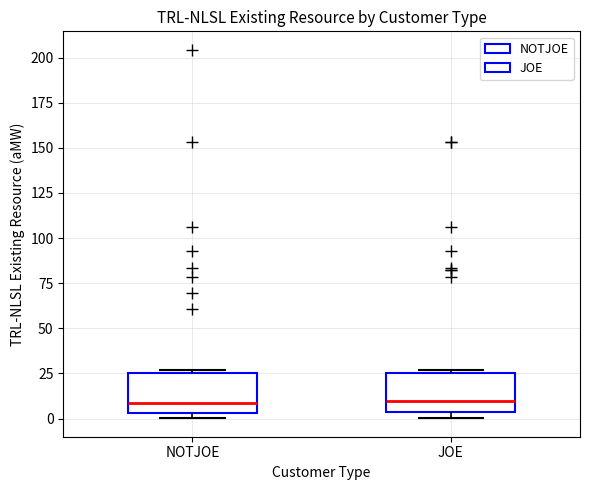

Reading left to right, read every box against the y-axis: the position of its median line, the range the box covers, and the ends of its whiskers. The values are not printed on the chart, so give them approximately, as read against the axis.

NOTJOE: median 10, box 5 to 25, whiskers 0 to 25
JOE: median 10, box 5 to 25, whiskers 0 to 25